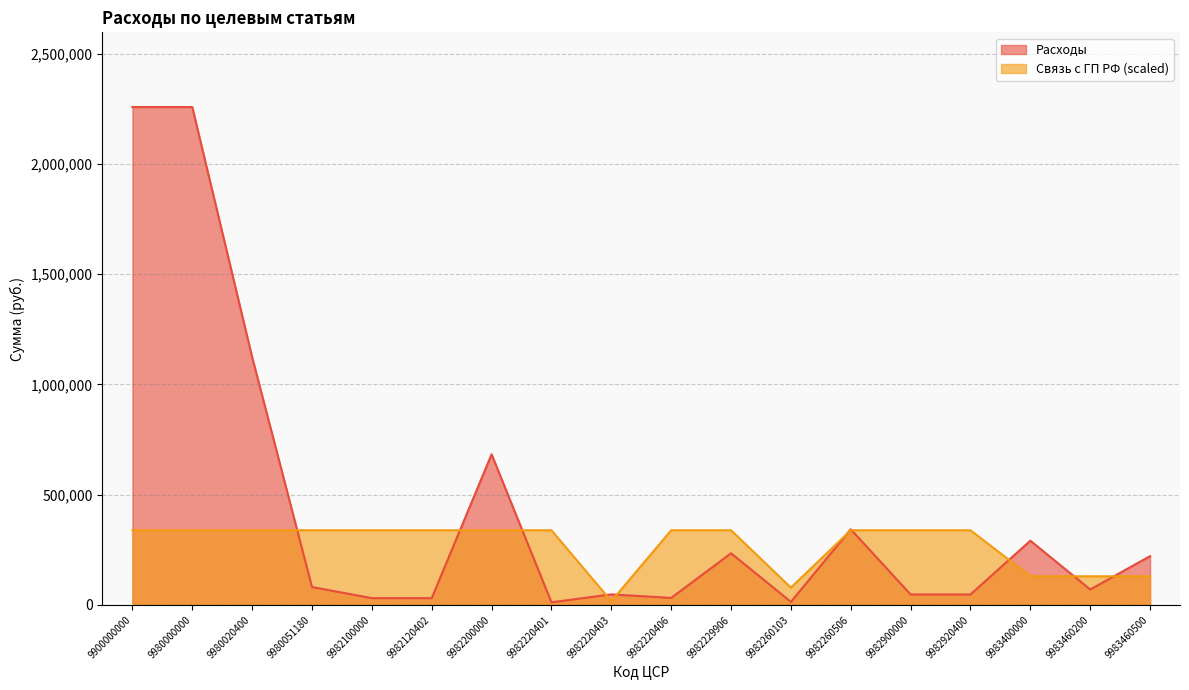

What is the value of the Связь с ГП РФ point at the 9th from the left?

17106.9